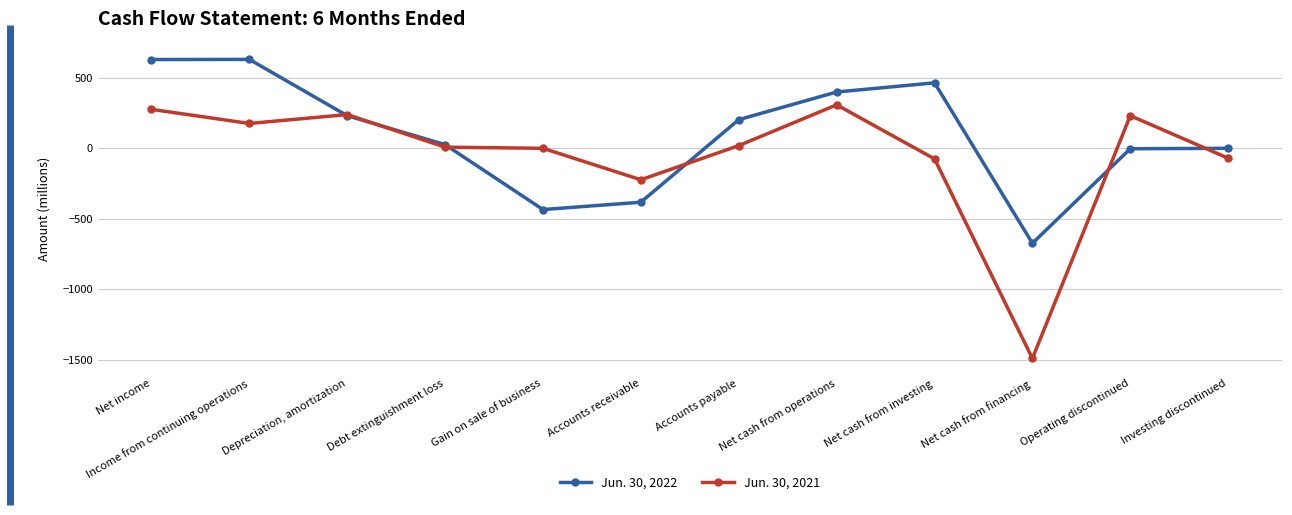

At Net income, list the series in order from largest to smallest.

Jun. 30, 2022, Jun. 30, 2021